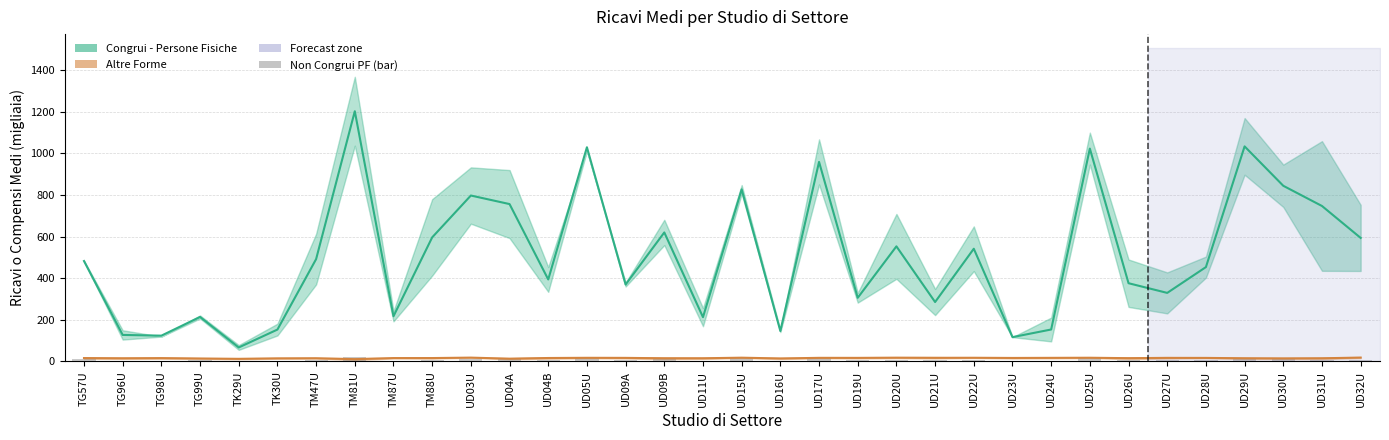

List the labels in order of Altre Forme (media) value, largest first.

UD32U, UD03U, UD20U, UD15U, UD25U, UD22U, UD21U, UD05U, UD17U, UD24U, UD19U, UD09A, UD27U, UD28U, UD23U, UD04B, TM88U, TG57U, TM87U, TG98U, UD26U, TM47U, UD29U, UD11U, UD09B, TG96U, UD31U, TK30U, UD30U, UD16U, TG99U, UD04A, TK29U, TM81U